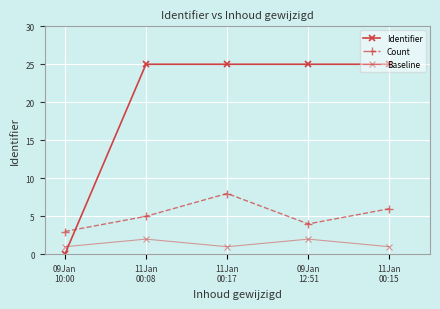

How many series are shown in this chart?

3